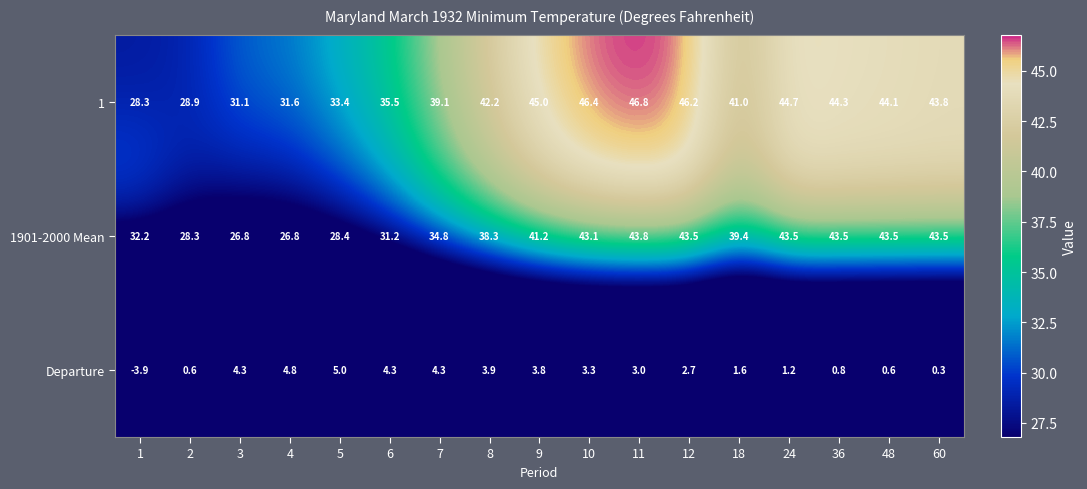

What is the maximum value for 1901-2000 Mean?

43.8